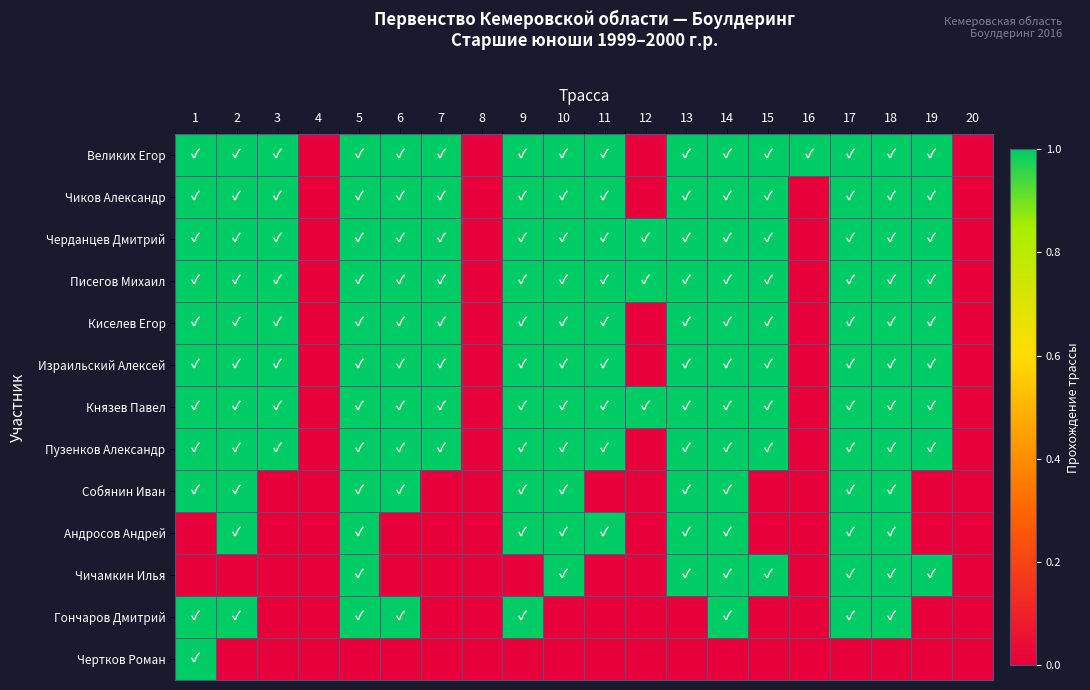

At which category is the sum across all series the highest?

5